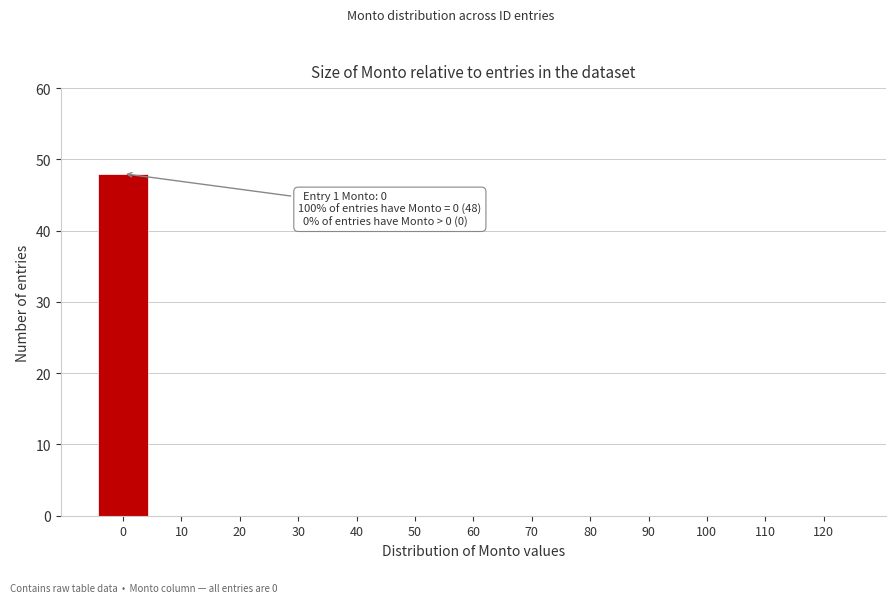

Reading right to left, list all the values displayed in this chart.

120=0	110=0	100=0	90=0	80=0	70=0	60=0	50=0	40=0	30=0	20=0	10=0	0=48